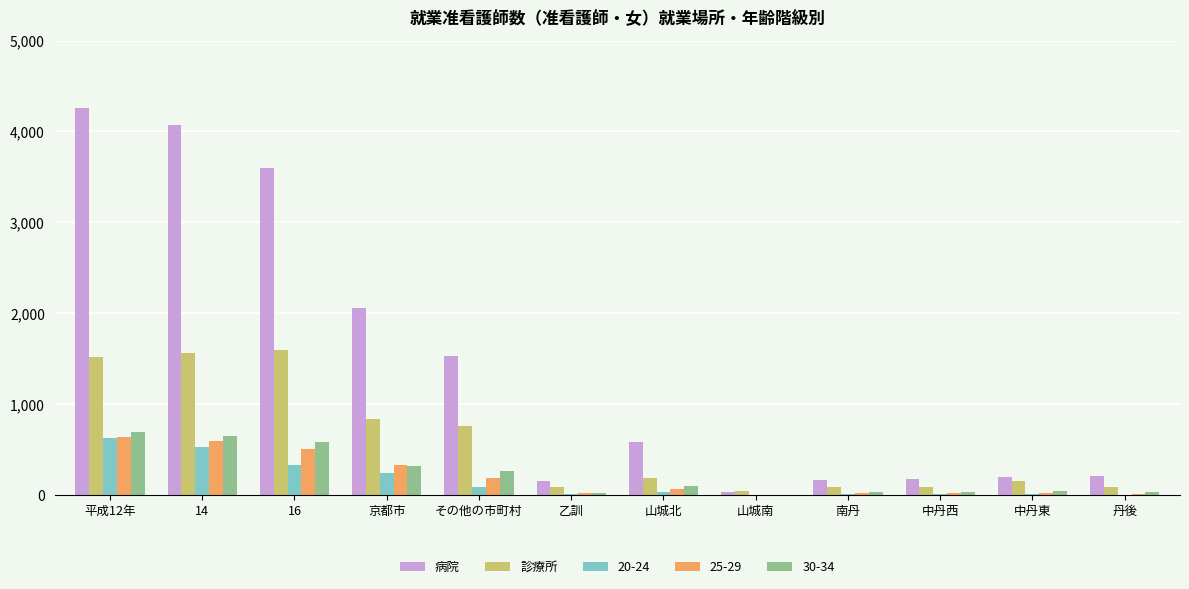

The 診療所 series shows 51 at 山城南. True or false?

True